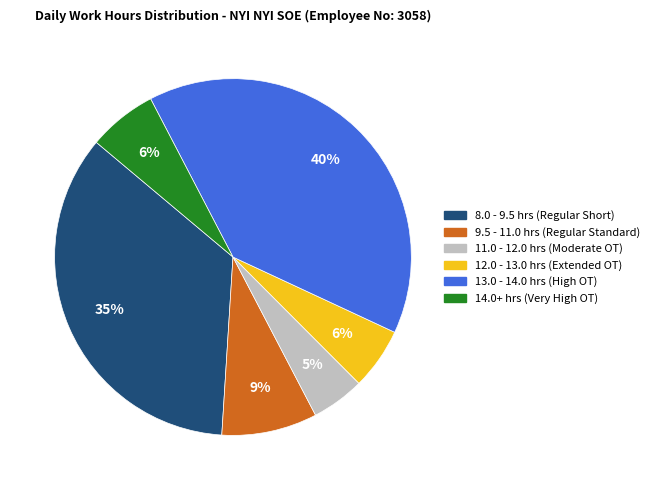

Which category has the biggest portion of the pie?

13.0 - 14.0 hrs (High OT)